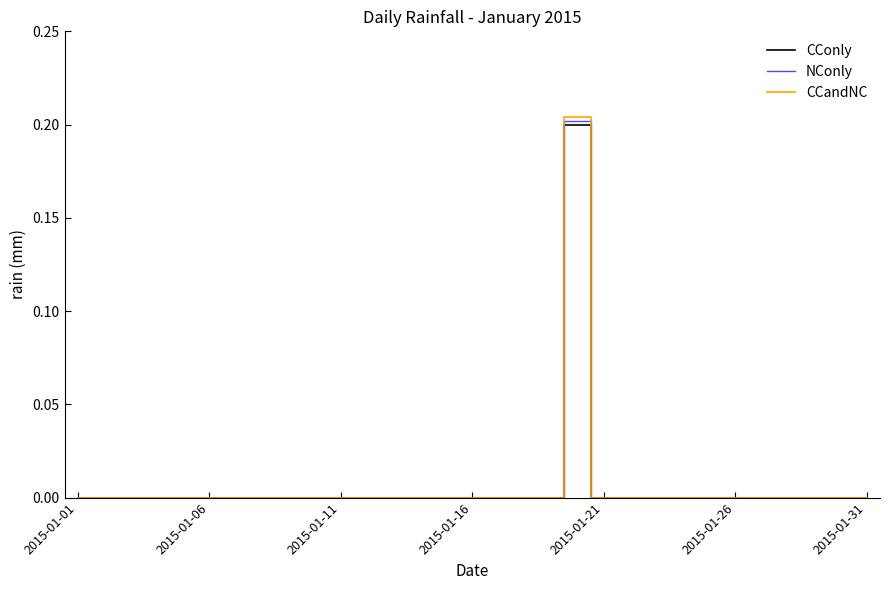

Is this an area chart (filled region under the line)?

No